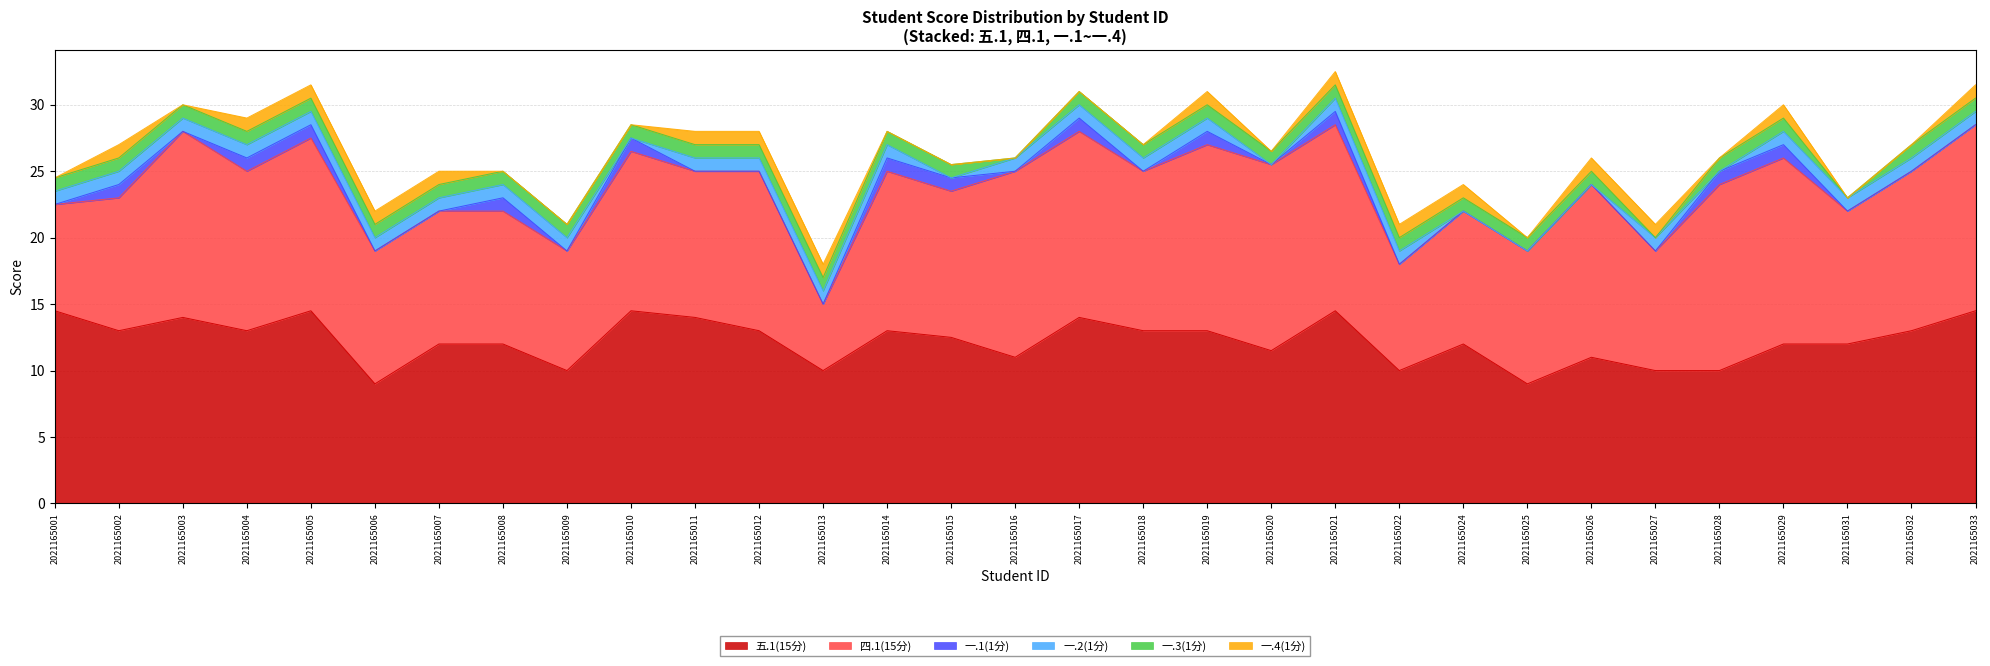

List the labels in order of 一.3(1分) value, largest first.

2021165001, 2021165002, 2021165003, 2021165004, 2021165005, 2021165006, 2021165007, 2021165008, 2021165009, 2021165010, 2021165011, 2021165012, 2021165013, 2021165014, 2021165015, 2021165017, 2021165018, 2021165019, 2021165020, 2021165021, 2021165022, 2021165024, 2021165025, 2021165026, 2021165028, 2021165029, 2021165032, 2021165033, 2021165016, 2021165027, 2021165031